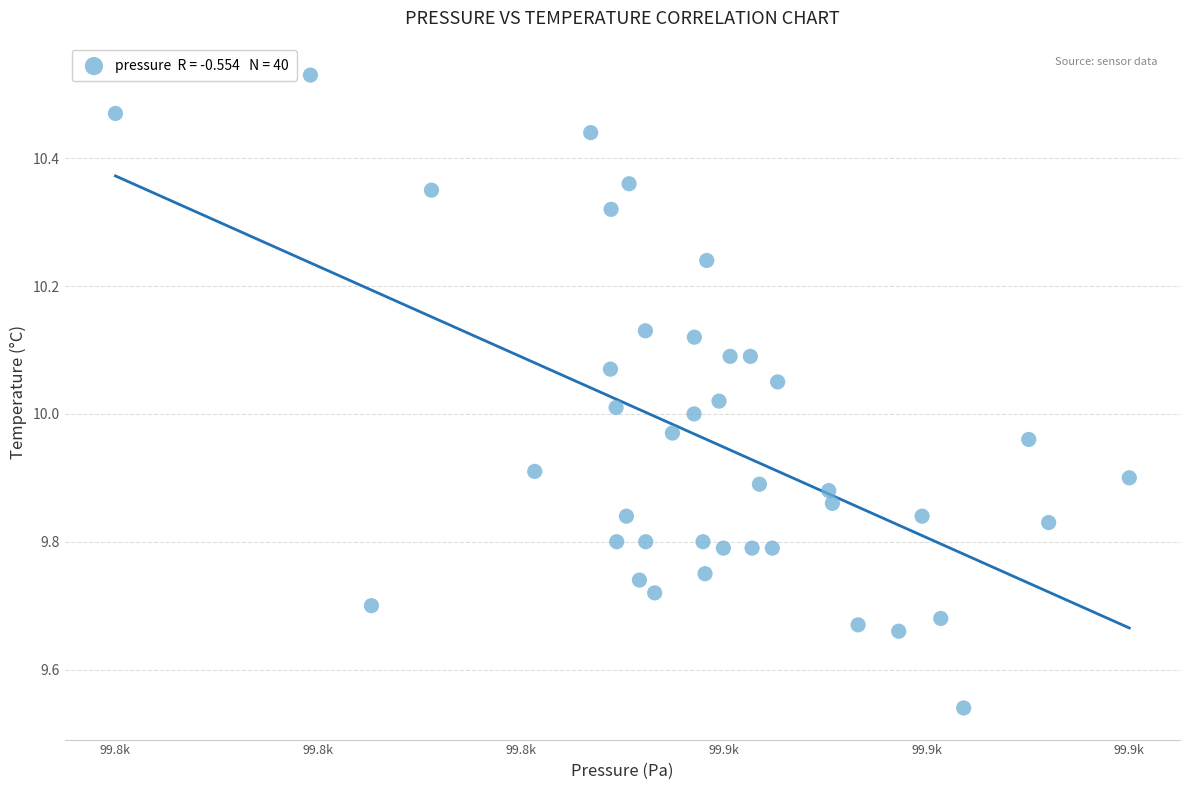

What is the range of Y values (max minus min)?

1.0